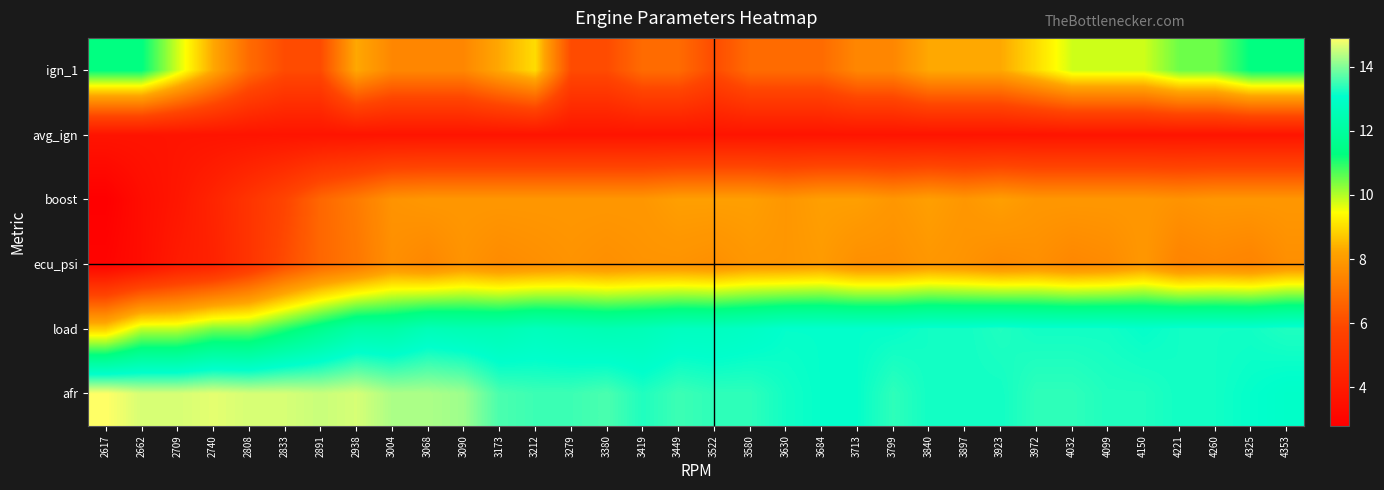

Between 3840 and 3799, which is larger?

3840